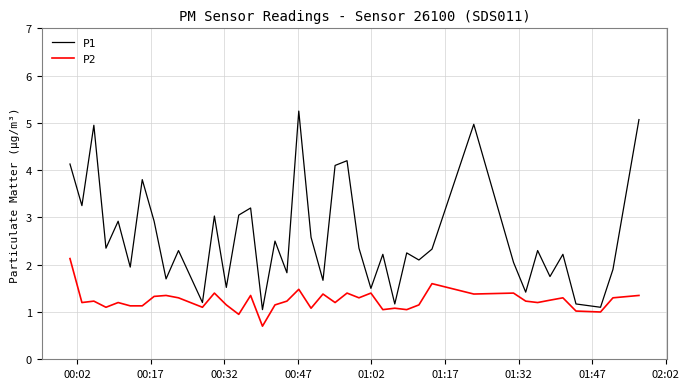

Which series has the largest range (max minus min)?

P1